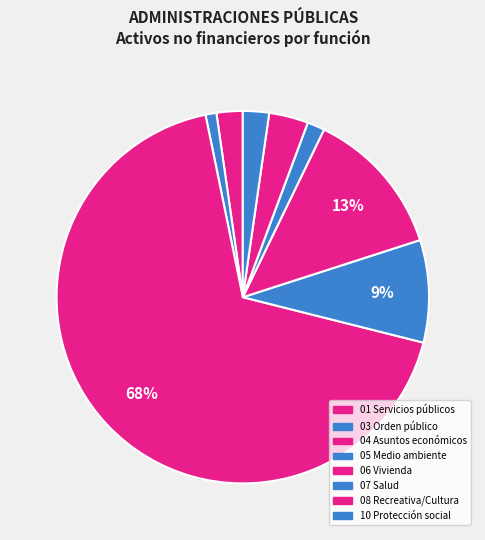

How many slices are in this pie chart?

8